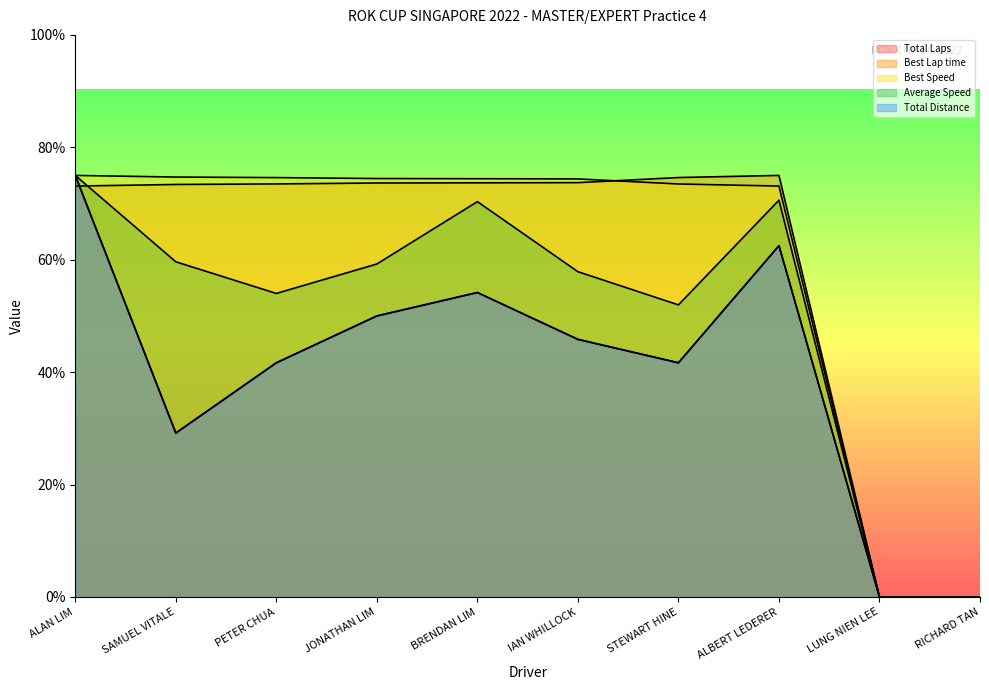

The Best Lap time series shows 73.7 at IAN WHILLOCK. True or false?

True